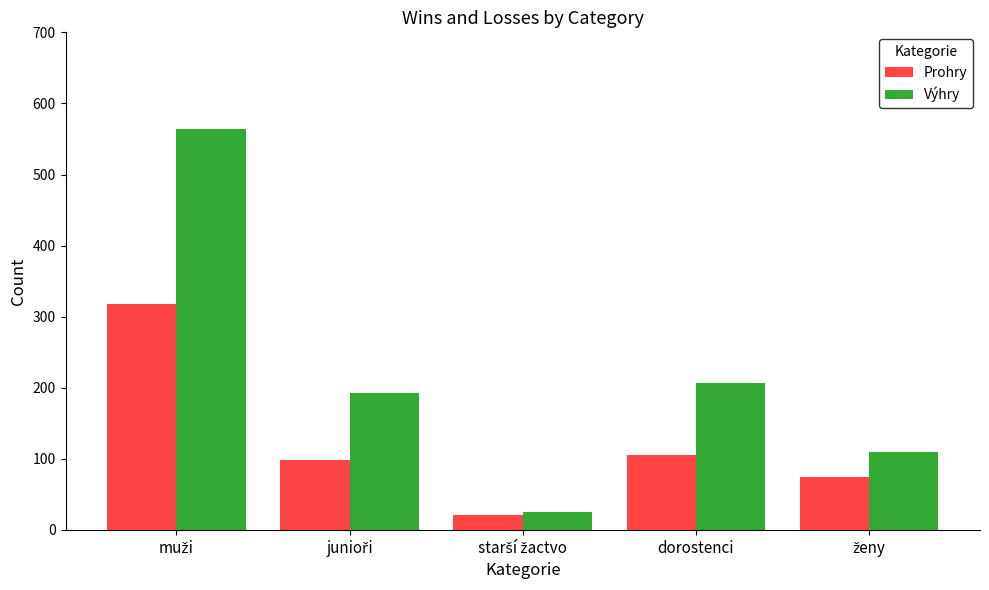

How many distinct data groups are displayed?

2